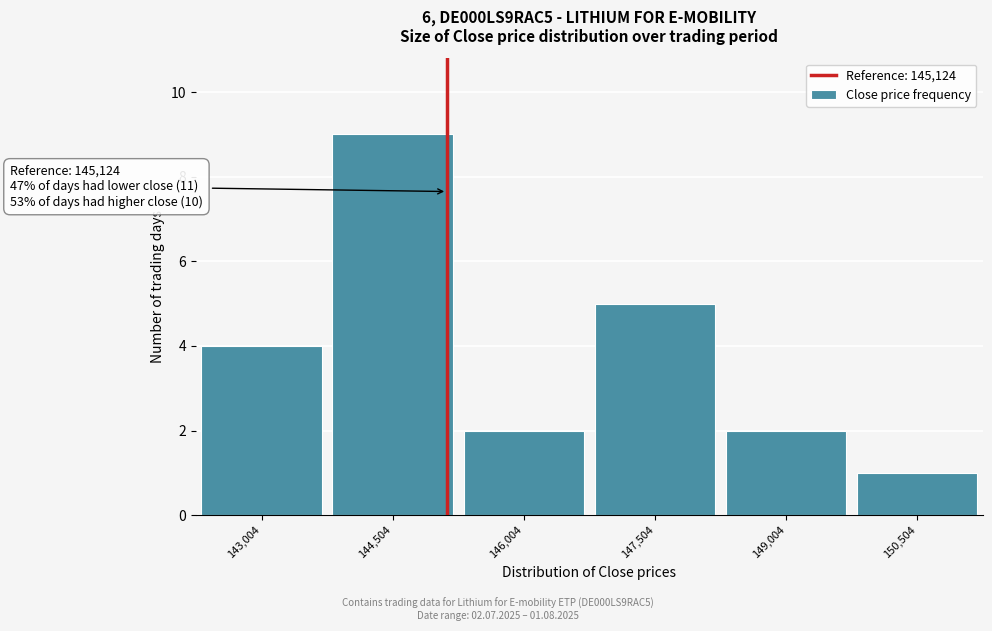

Which range on the x-axis has the tallest bar?

143800 to 145200